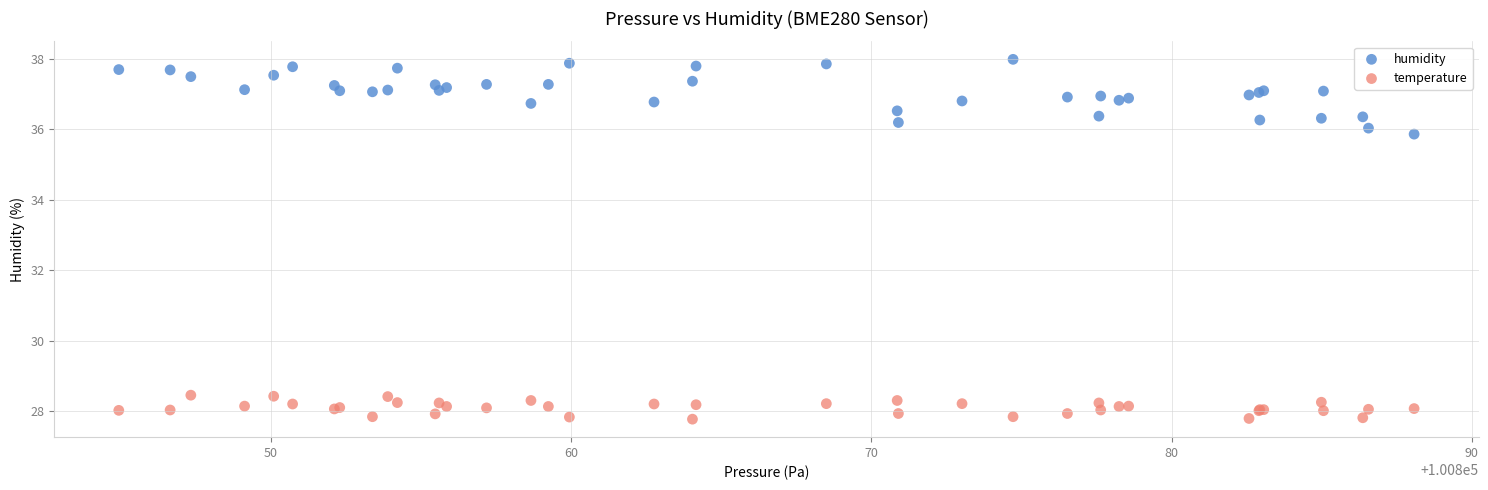

What are all the series names shown in the legend?

humidity, temperature